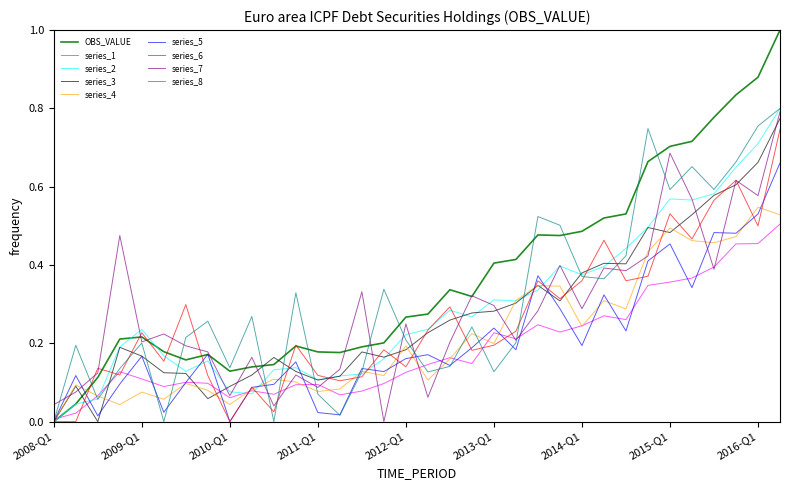

What is the highest value of the OBS_VALUE series?

1.0